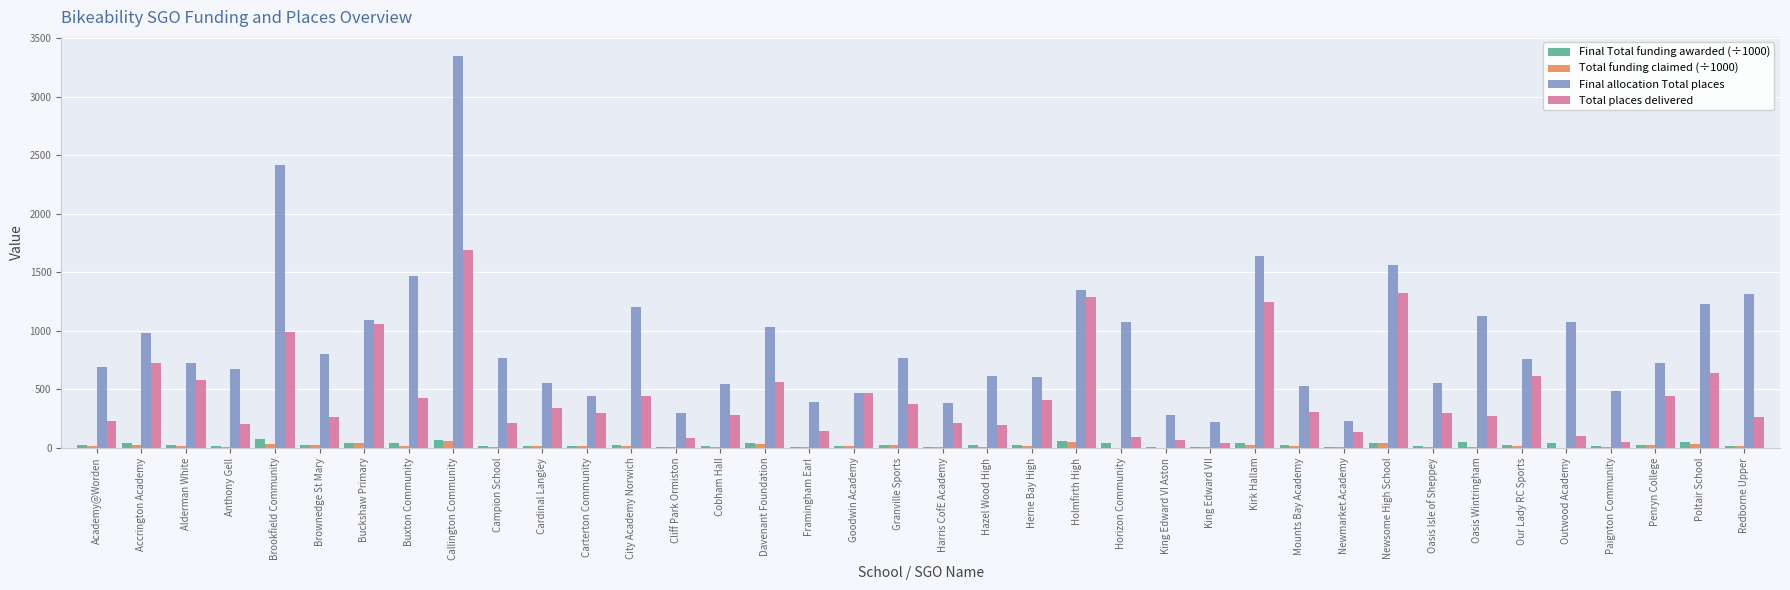

How many groups of bars are there?

38